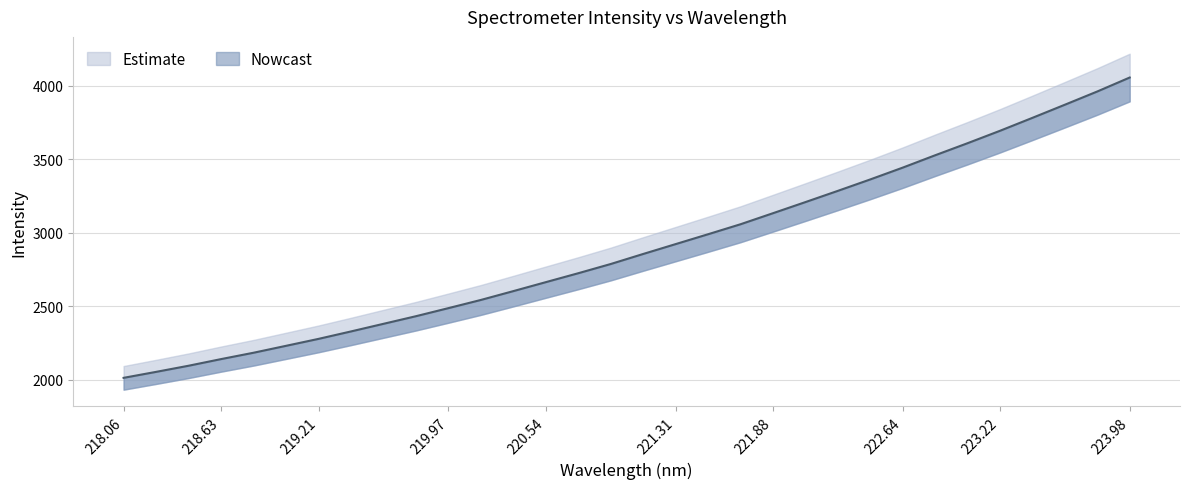

What is the value of the 27th point from the left?

3608.7